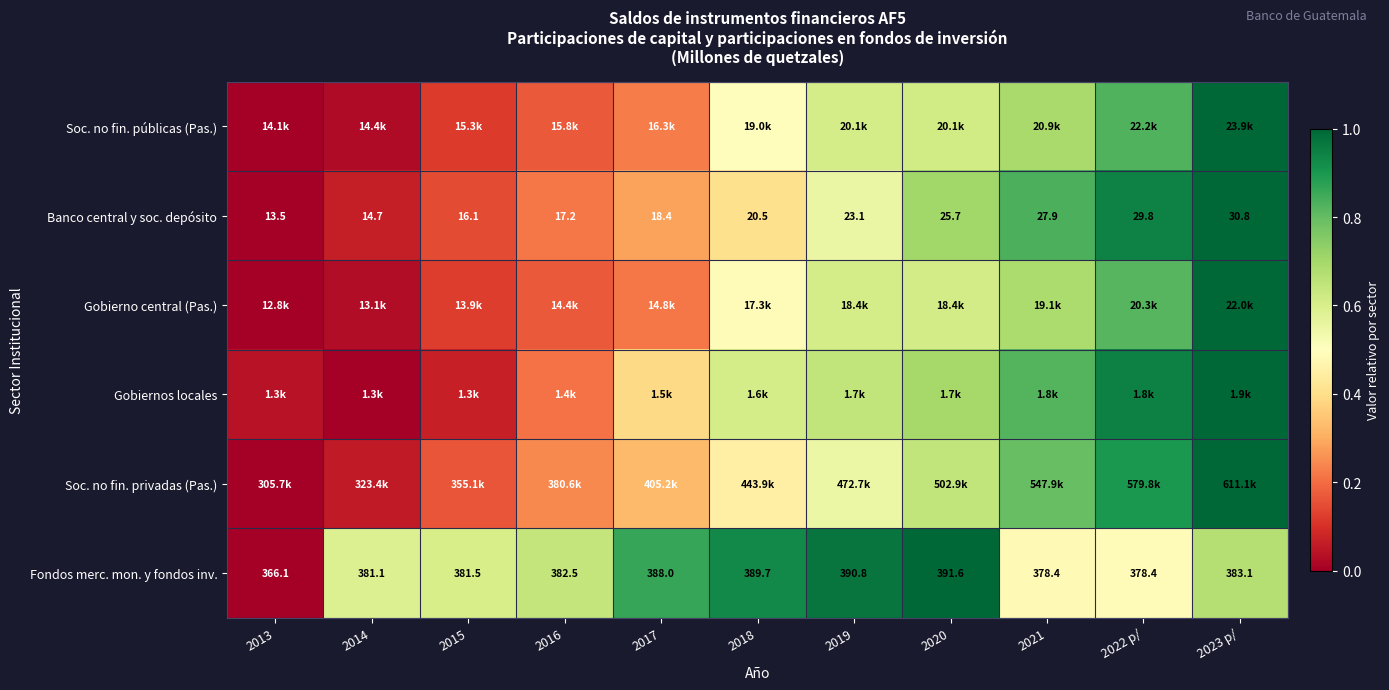

Between 2015 and 2019, which is larger?

2019